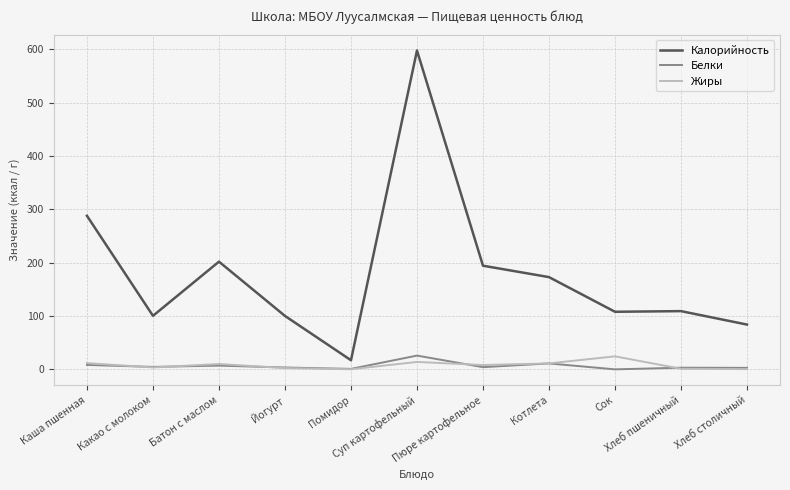

What are all the series names shown in the legend?

Калорийность, Белки, Жиры